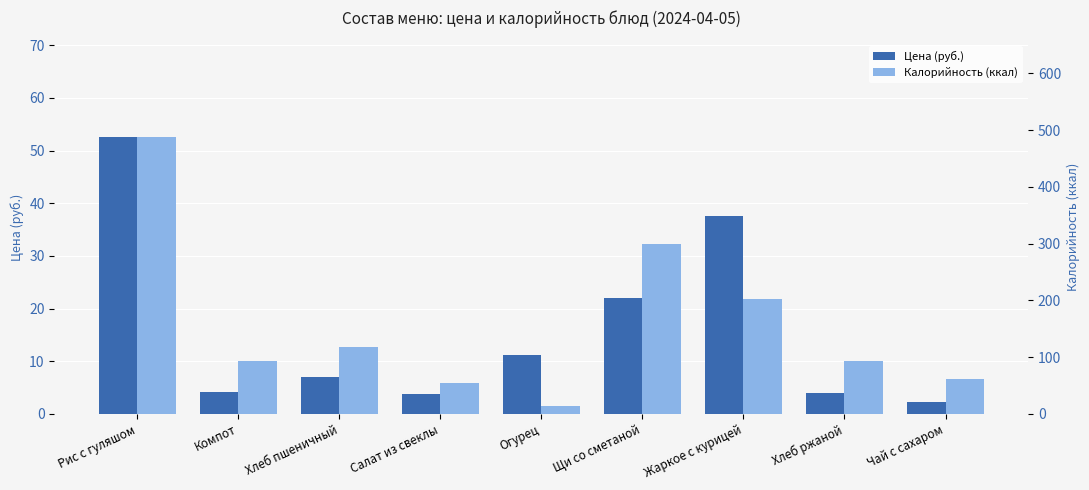

Are the bars horizontal?

No